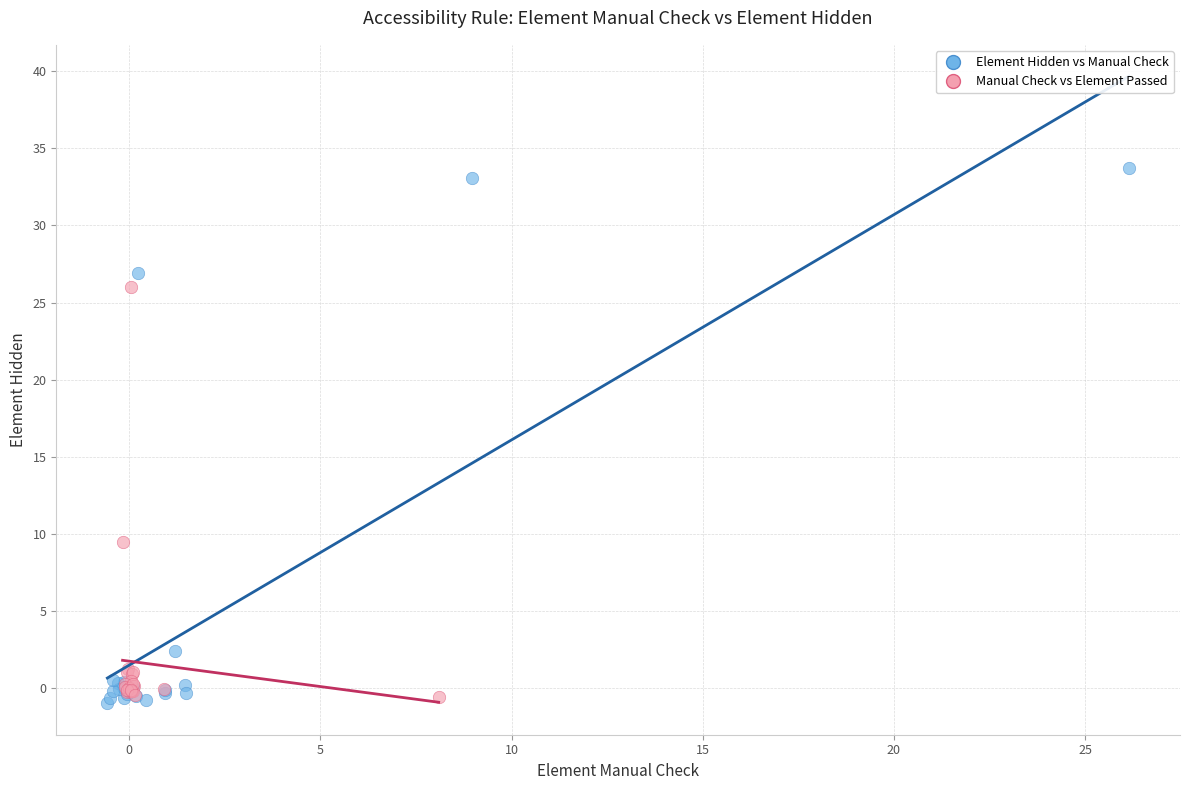

Which series has the largest Y range (max minus min)?

Element Hidden vs Manual Check